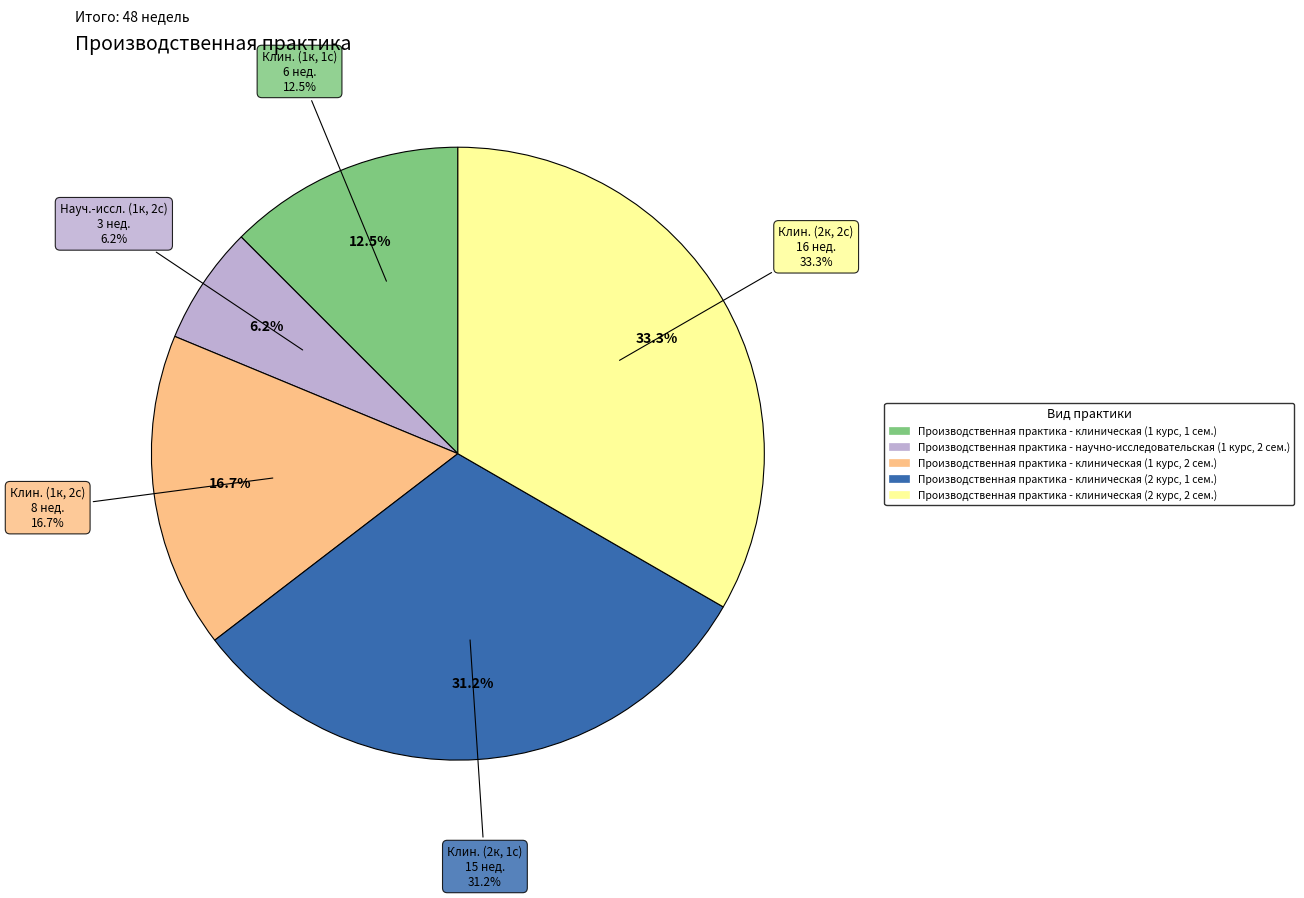

Is it true that Производственная практика - клиническая (1 курс, 2 сем.) is 17% of the pie?

True